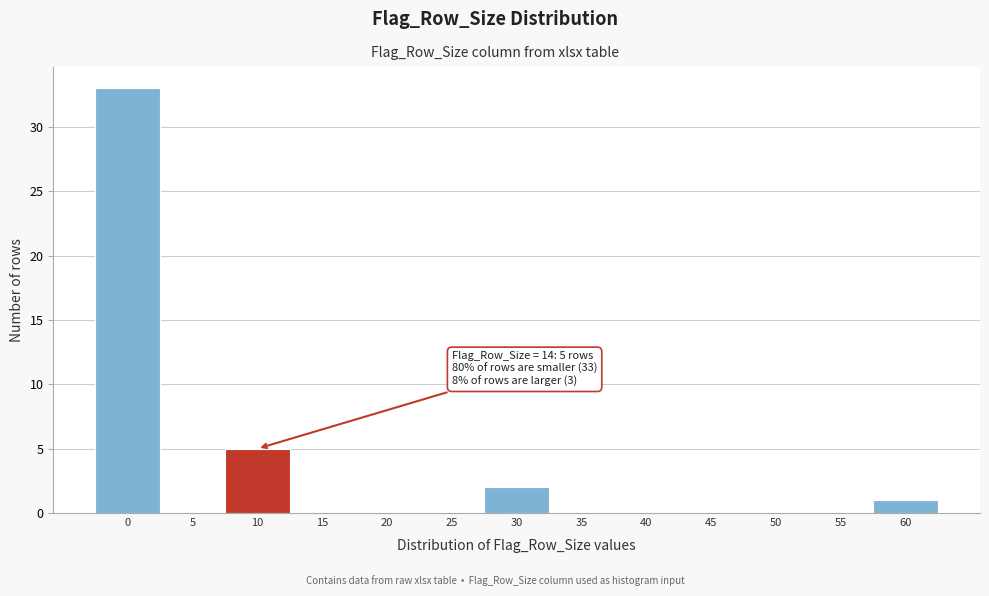

Reading right to left, list all the values displayed in this chart.

60=1	55=0	50=0	45=0	40=0	35=0	30=2	25=0	20=0	15=0	10=5	5=0	0=33